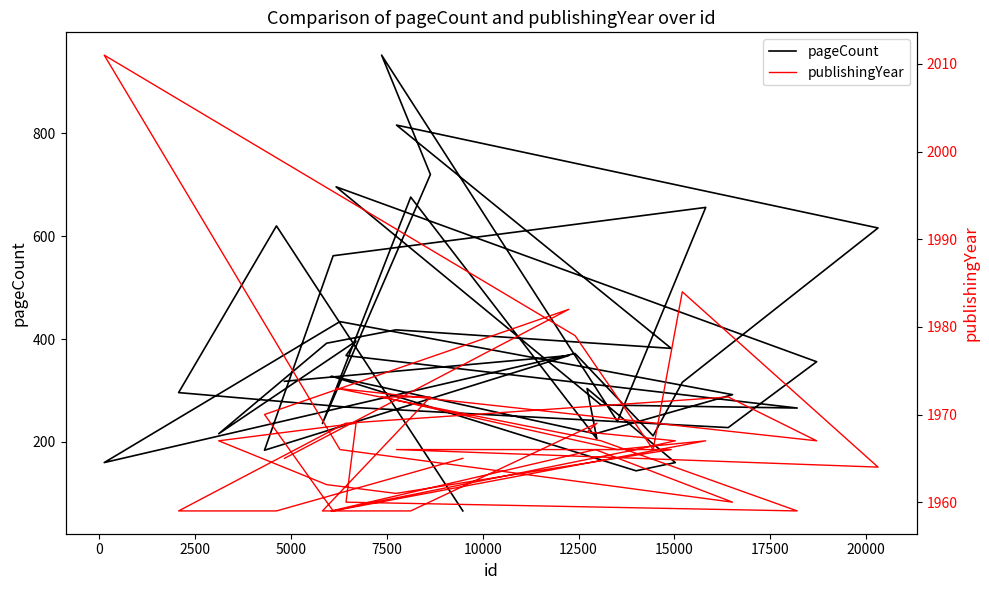

The pageCount series shows 879 at 34. True or false?

False